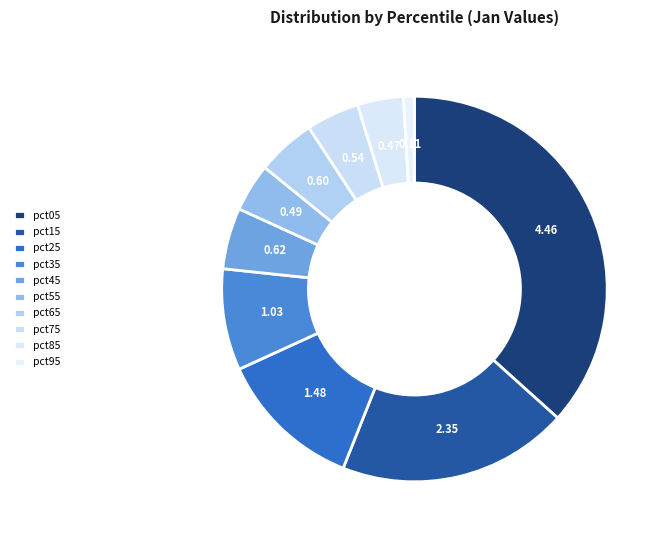

To the nearest percent, what is the combined percentage of pct45 and pct55?

9%